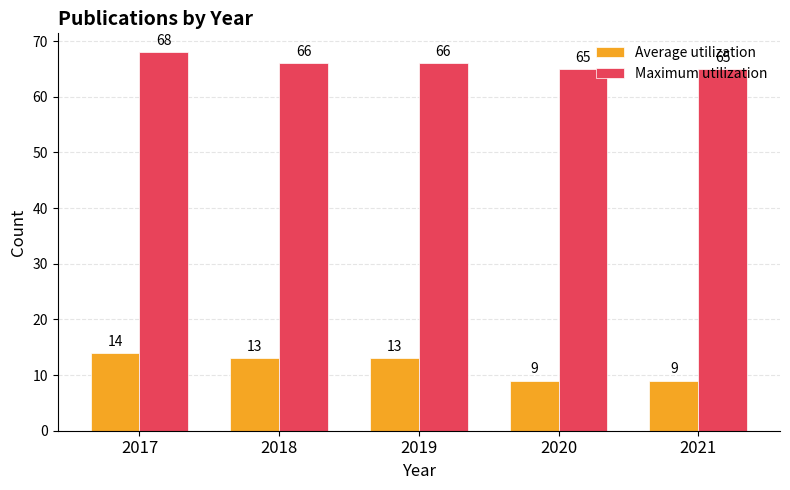

What is the smallest value displayed?

9